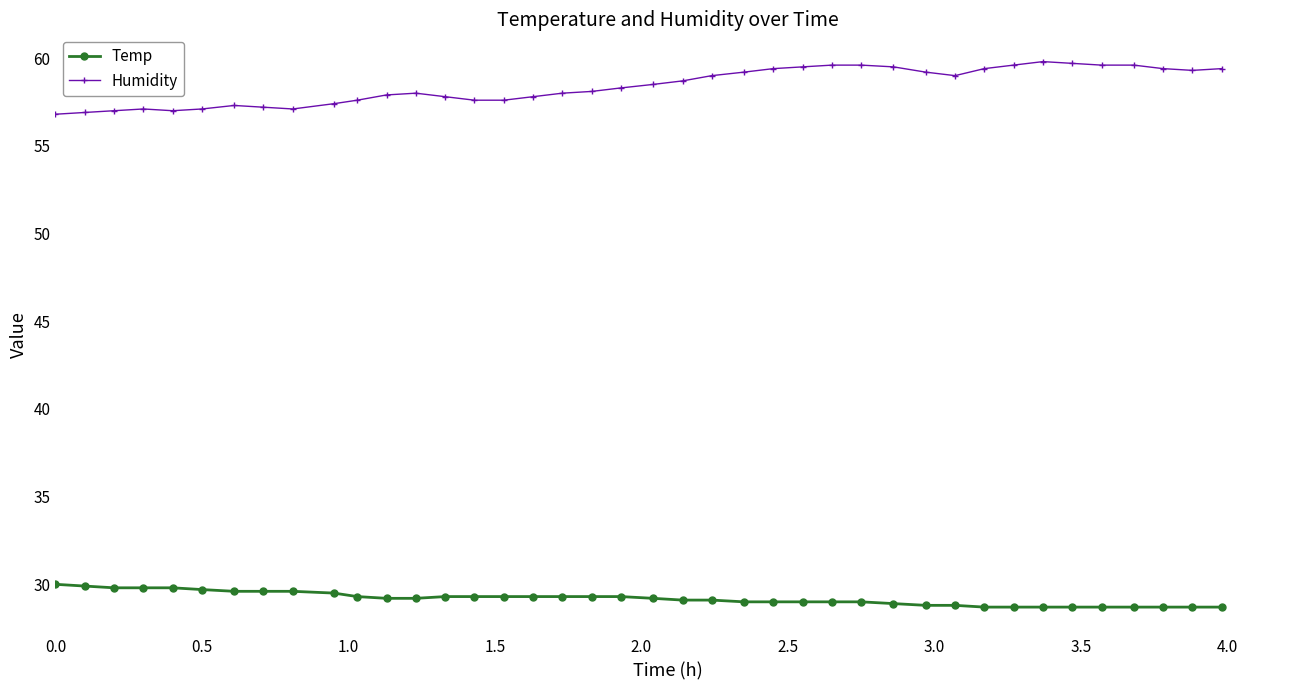

True or false: Humidity has more than 0 points higher than both neighbors.

True